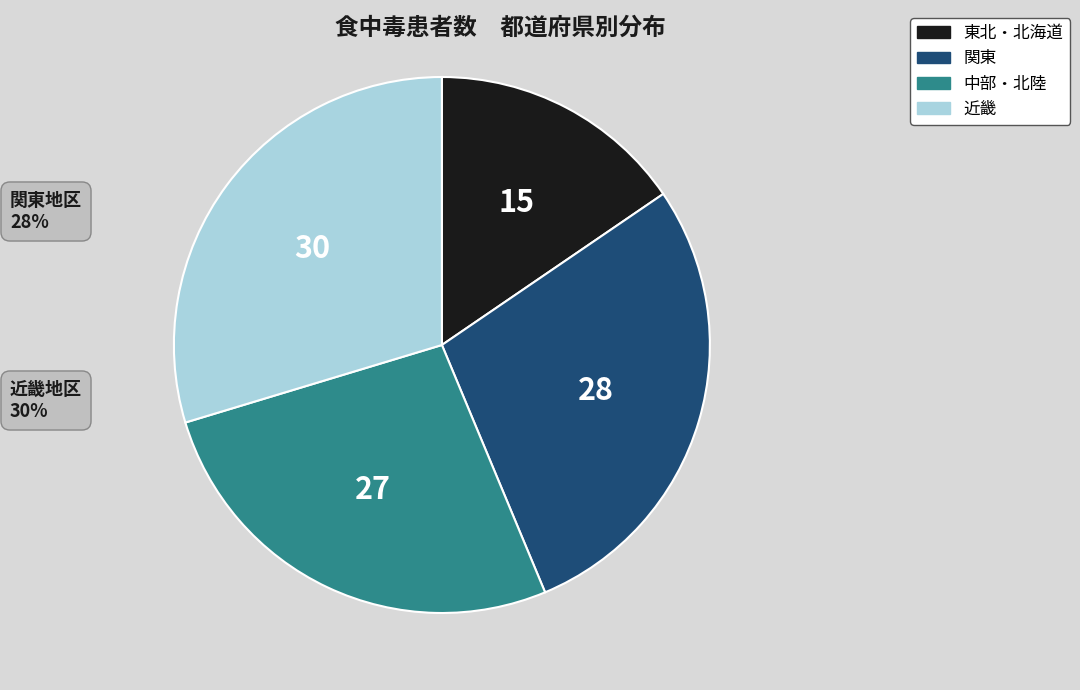

How many slices are in this pie chart?

4